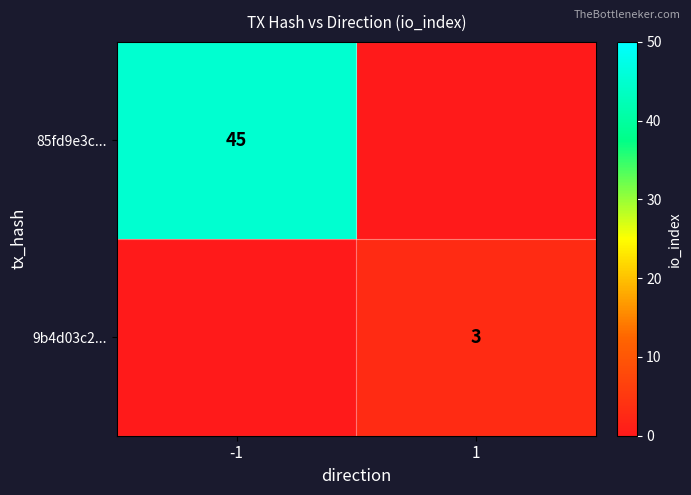

Is the value of 85fd9e3c... at -1 greater than the value of 9b4d03c2... at 1?

Yes